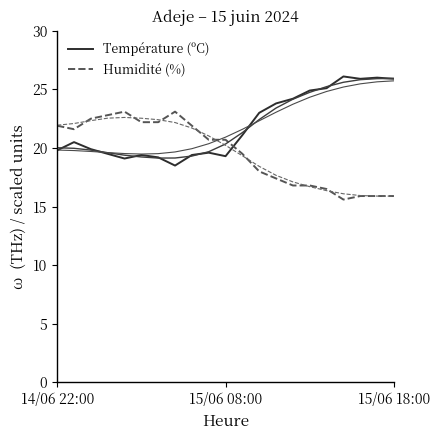

At 14, list the series in order from largest to smallest.

Température (ºC), Humidité (%)